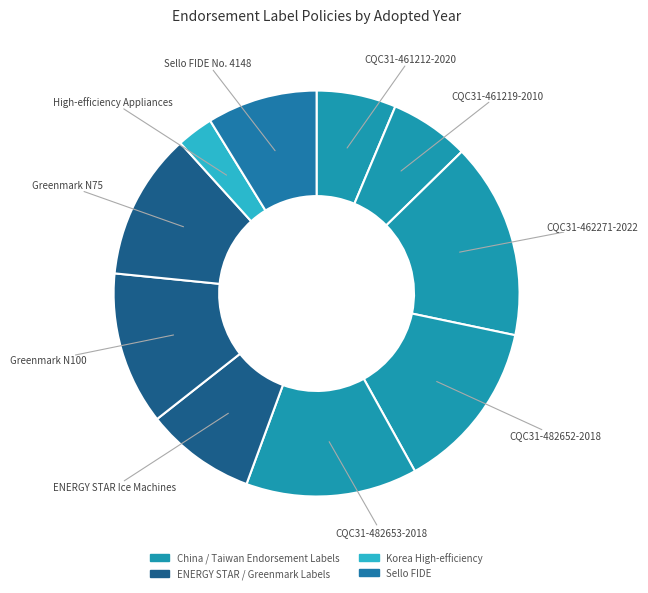

How many segments does this pie chart have?

10